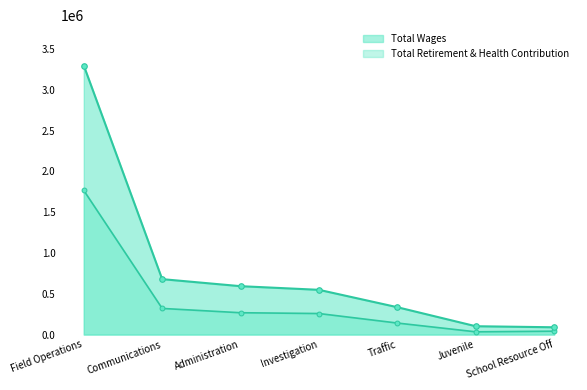

How many lines are shown in the chart?

2